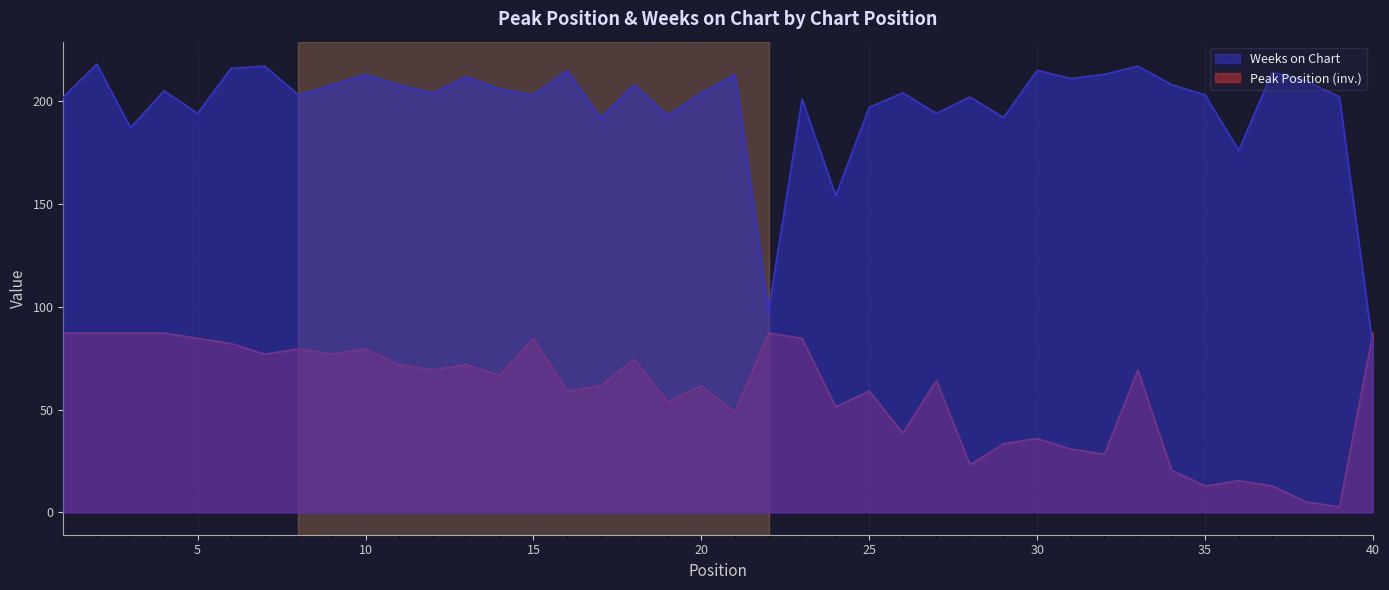

Which category has the lowest value across all series?

39